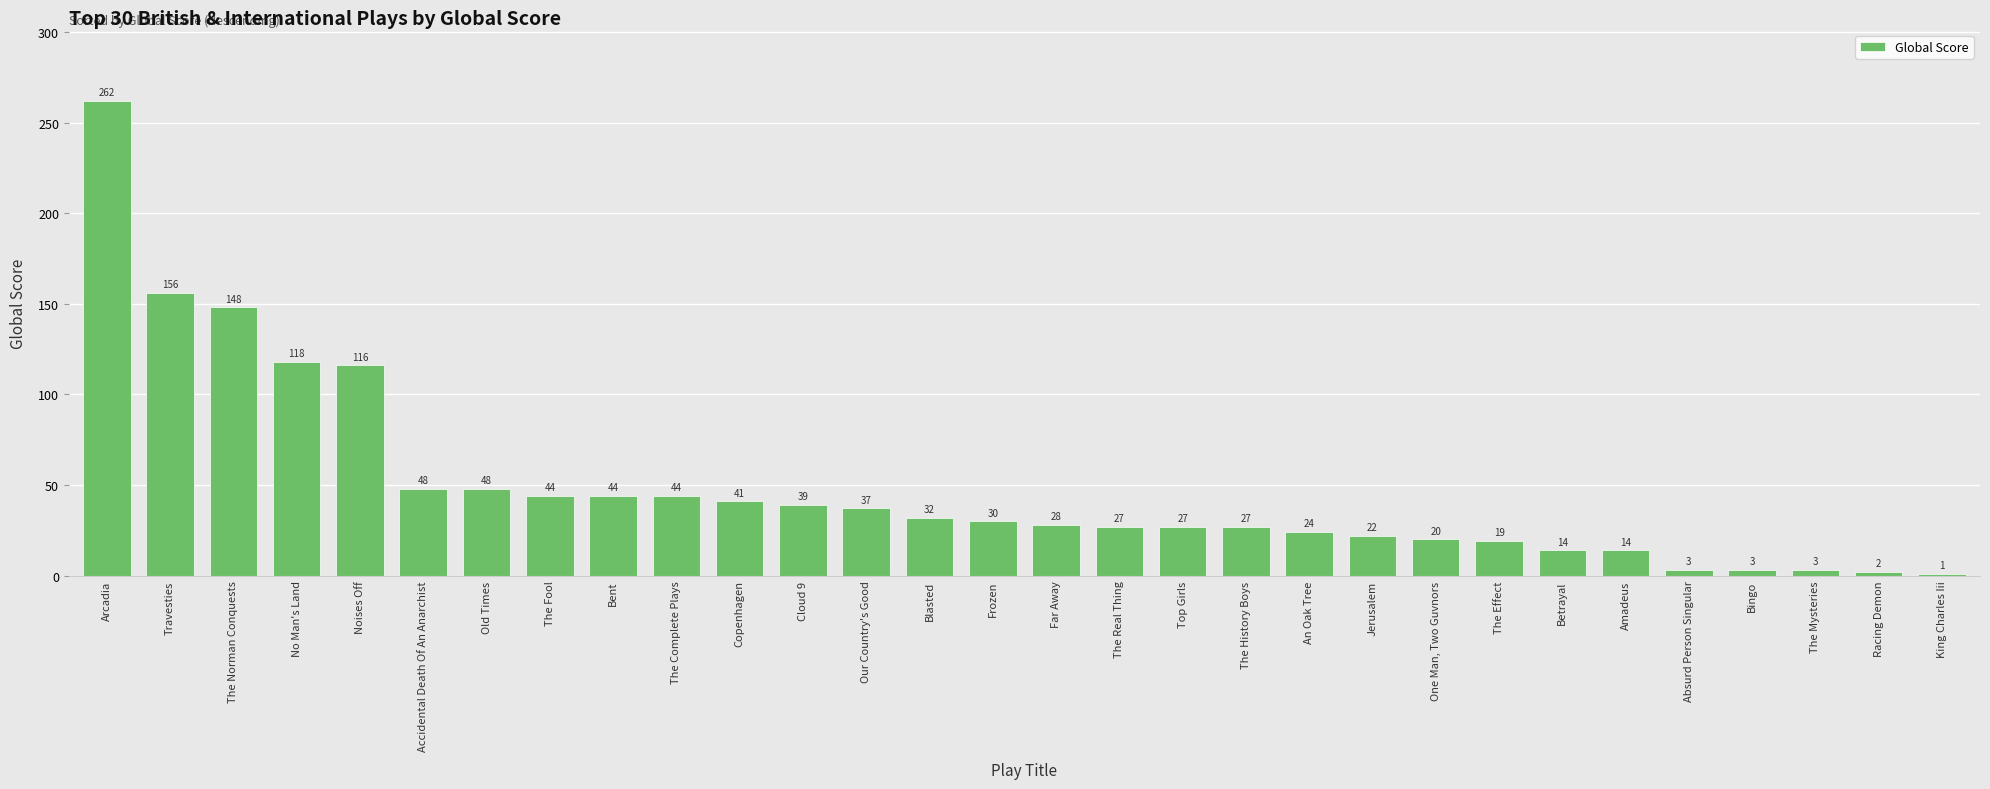

Approximately how many times larger is the value at Noises Off compared to Cloud 9?

3.0